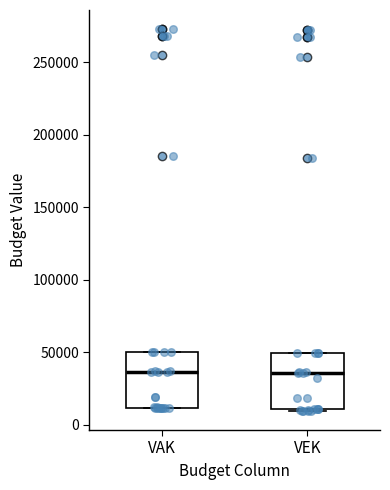

Reading left to right, read every box against the y-axis: the position of its median line, the range the box covers, and the ends of its whiskers. The values are not printed on the chart, so give them approximately, as read against the axis.

VAK: median 35000, box 10000 to 50000, whiskers 10000 to 50000
VEK: median 35000, box 10000 to 50000, whiskers 10000 to 50000